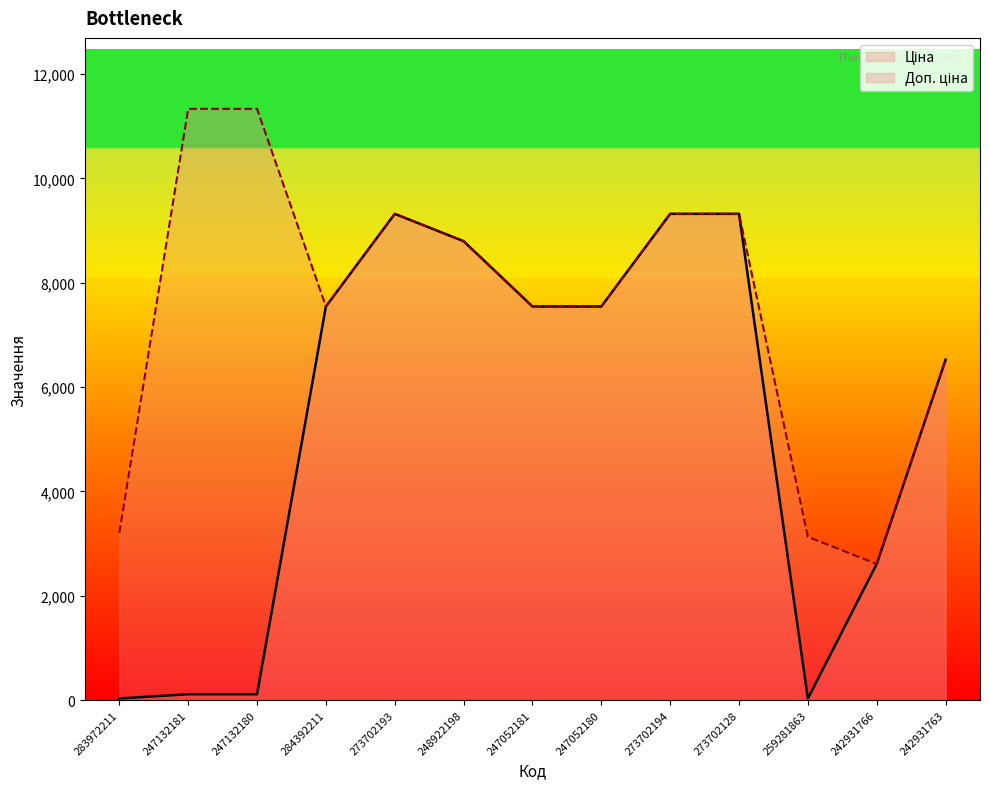

True or false: Ціна and Доп. ціна cross at least once.

False